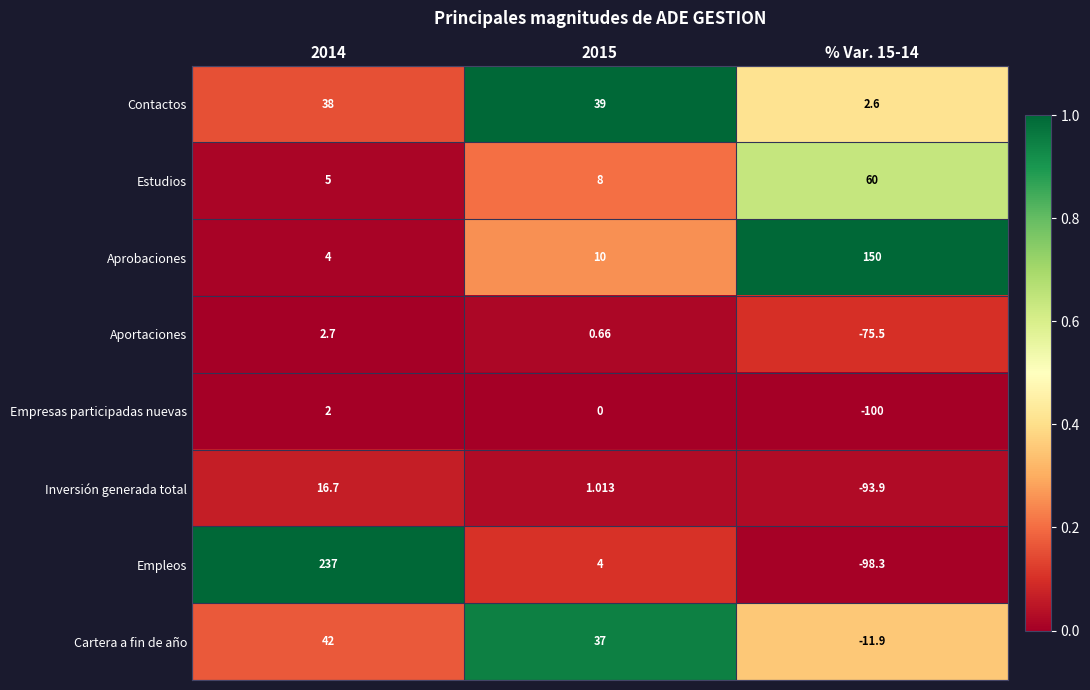

Which series has the widest spread of values?

Empleos